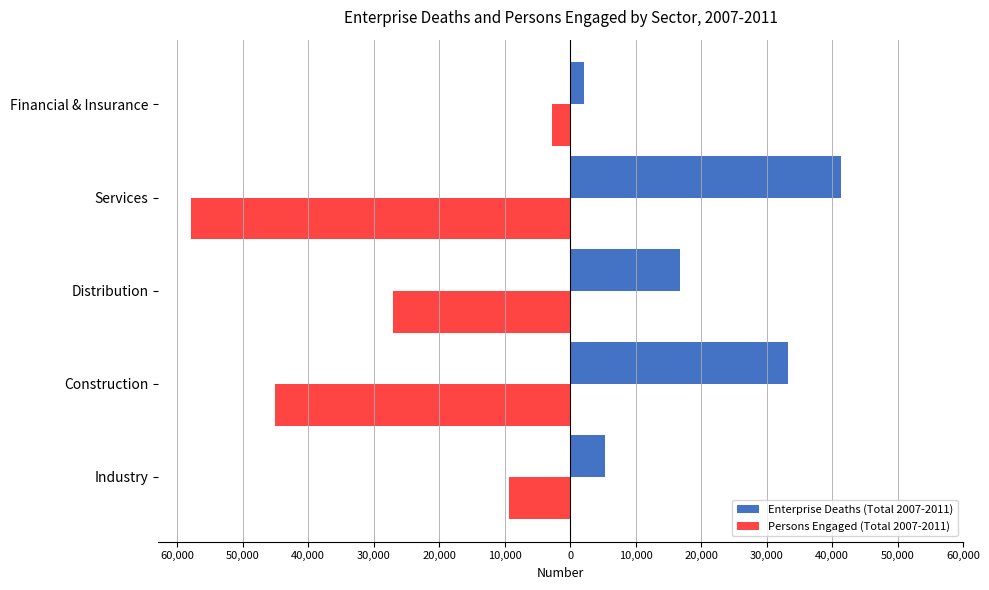

What are all the series names shown in the legend?

Enterprise Deaths (Total 2007-2011), Persons Engaged (Total 2007-2011)